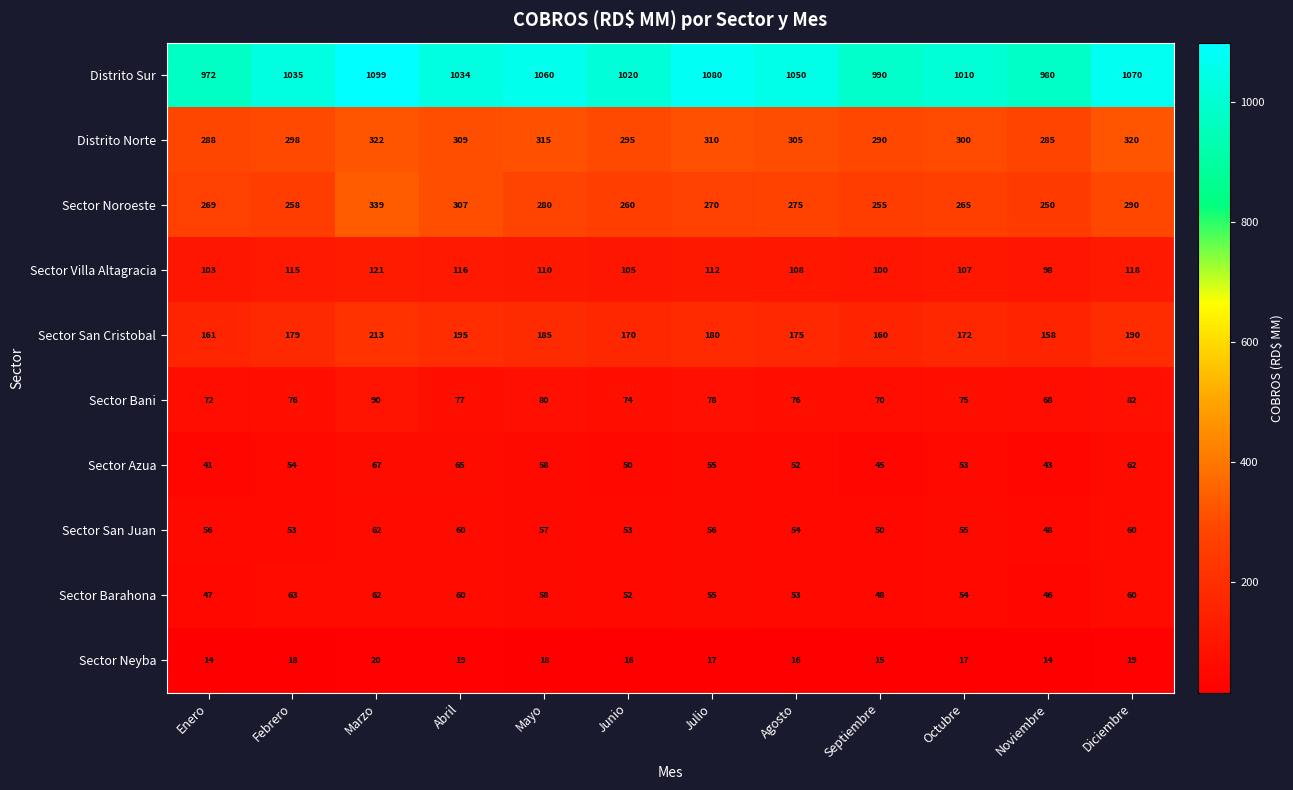

Where does the Sector Noroeste series first go above 270?

Marzo